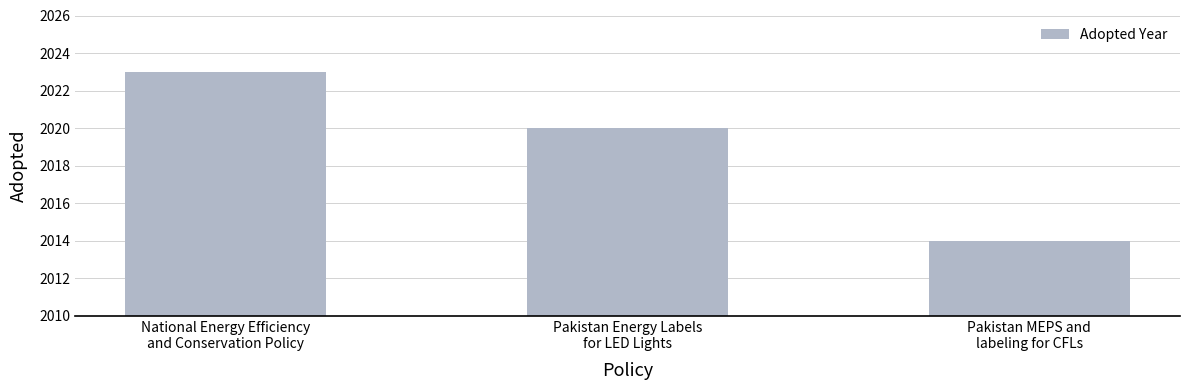

How many bars are there in total?

3